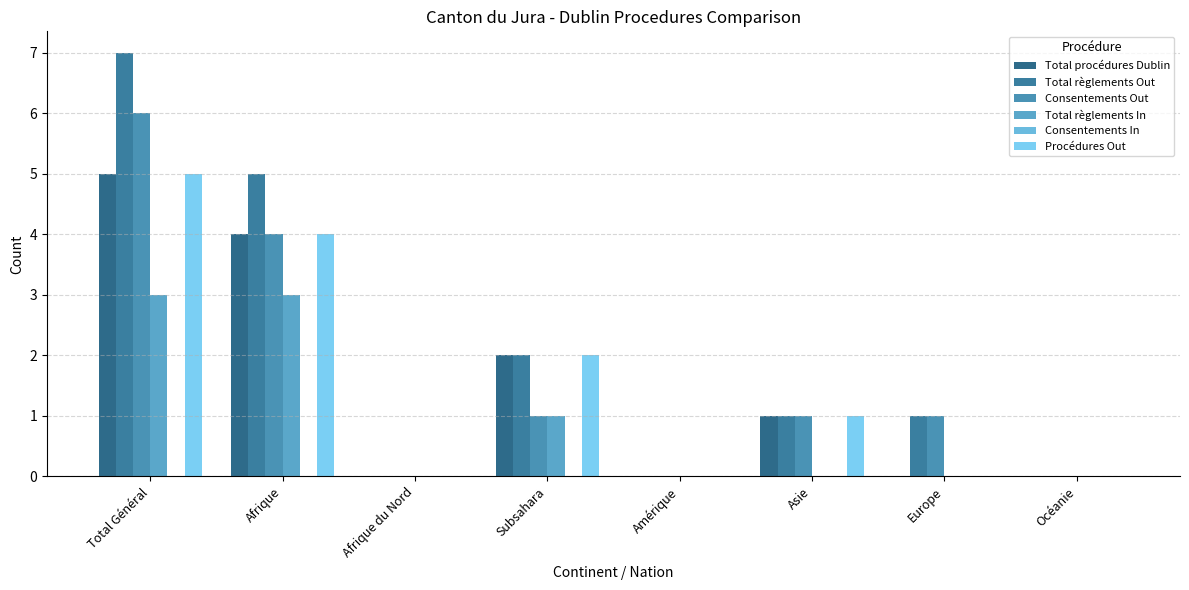

How many groups of bars are there?

8